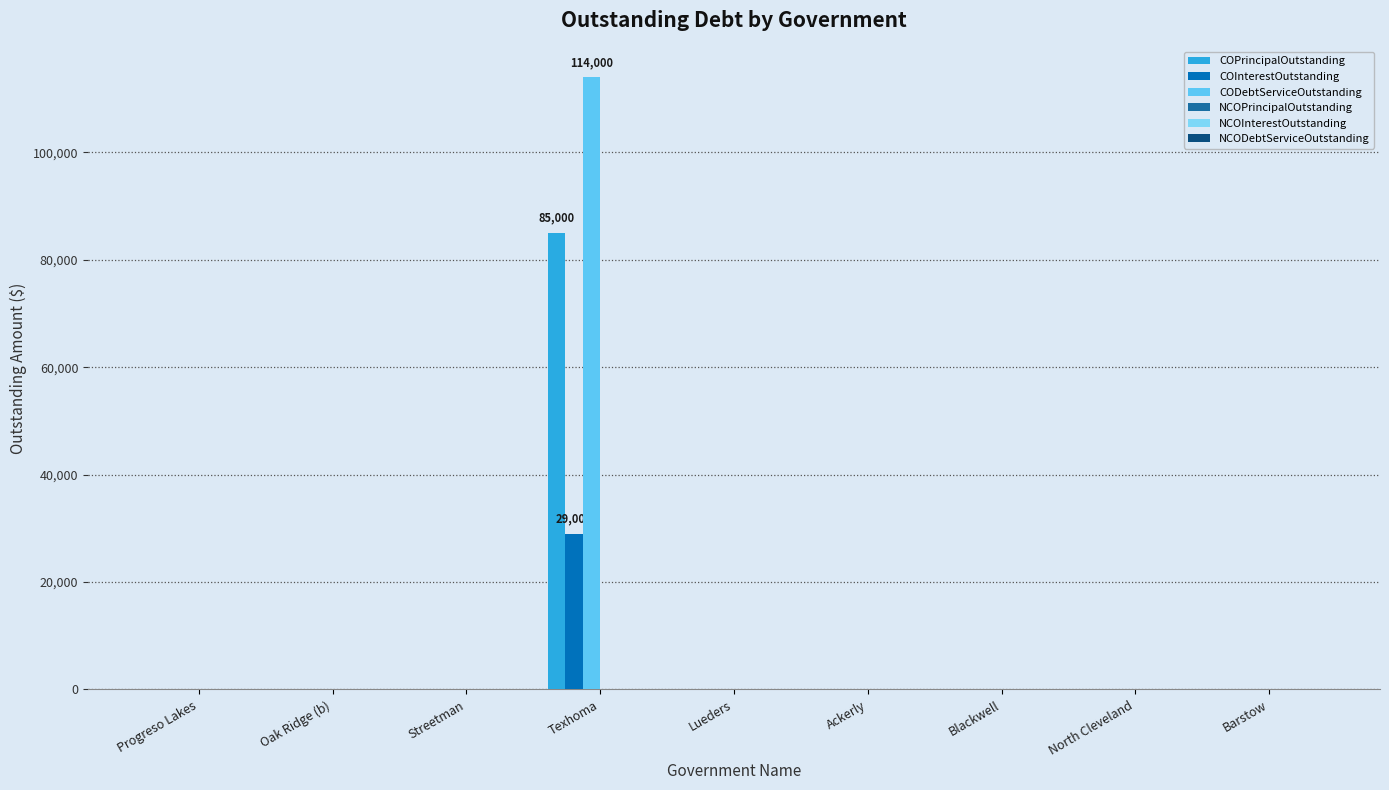

List the series in order of their peak value, highest first.

CODebtServiceOutstanding, COPrincipalOutstanding, COInterestOutstanding, NCOPrincipalOutstanding, NCOInterestOutstanding, NCODebtServiceOutstanding